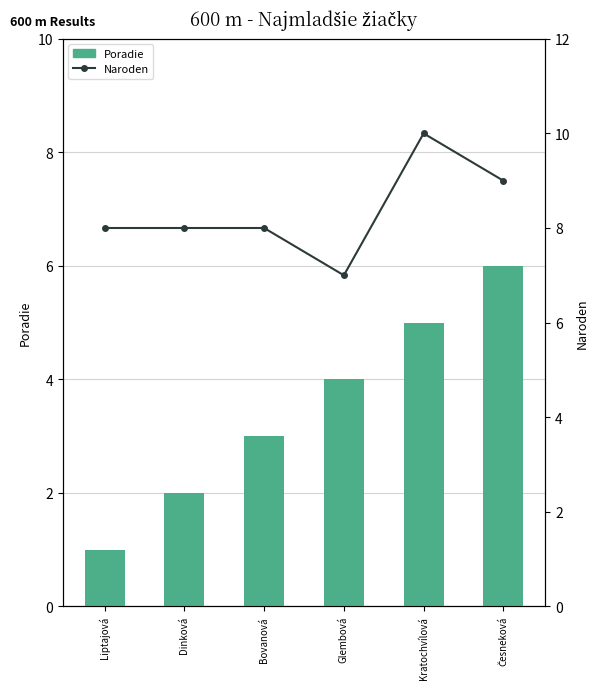

Reading left to right, what are all the values shown in this chart?

Poradie: Liptajová=1	Dinková=2	Bovanová=3	Glembová=4	Kratochvílová=5	Česneková=6
Naroden: Liptajová=8	Dinková=8	Bovanová=8	Glembová=7	Kratochvílová=10	Česneková=9